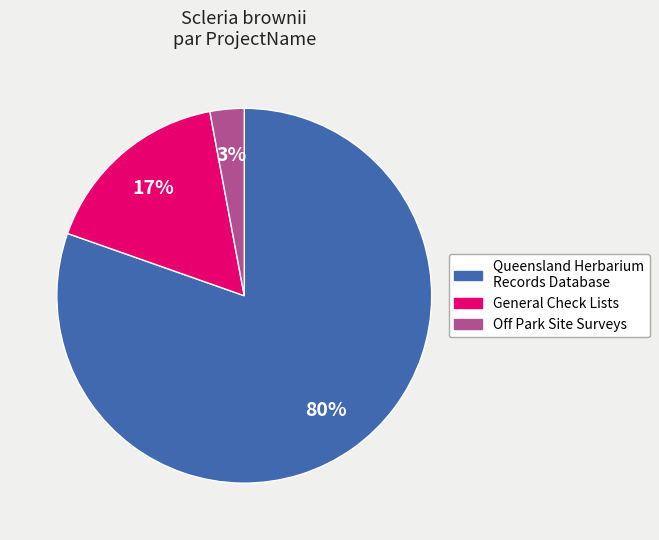

To the nearest percent, what is the difference between the largest and smallest slice percentages?

77%